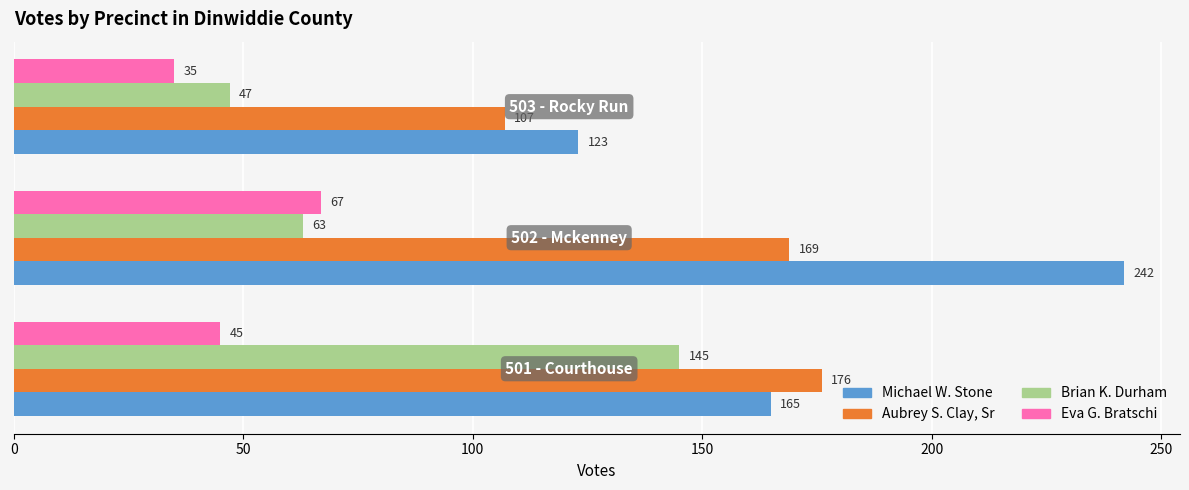

Which series has the largest range (max minus min)?

Michael W. Stone